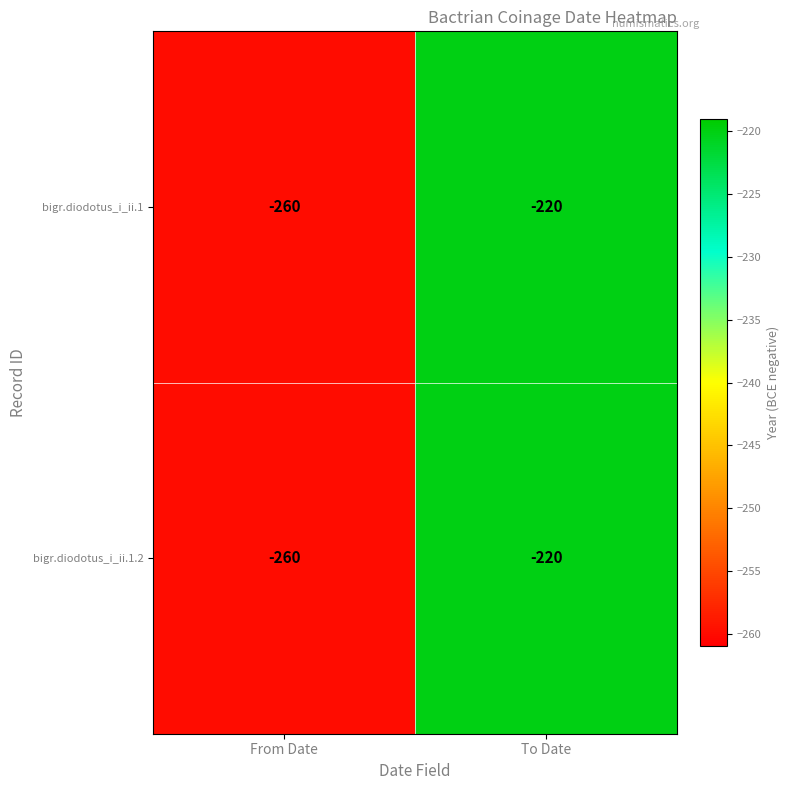

Reading left to right, transcribe all the data shown in this chart.

bigr.diodotus_i_ii.1: -260	-220
bigr.diodotus_i_ii.1.2: -260	-220